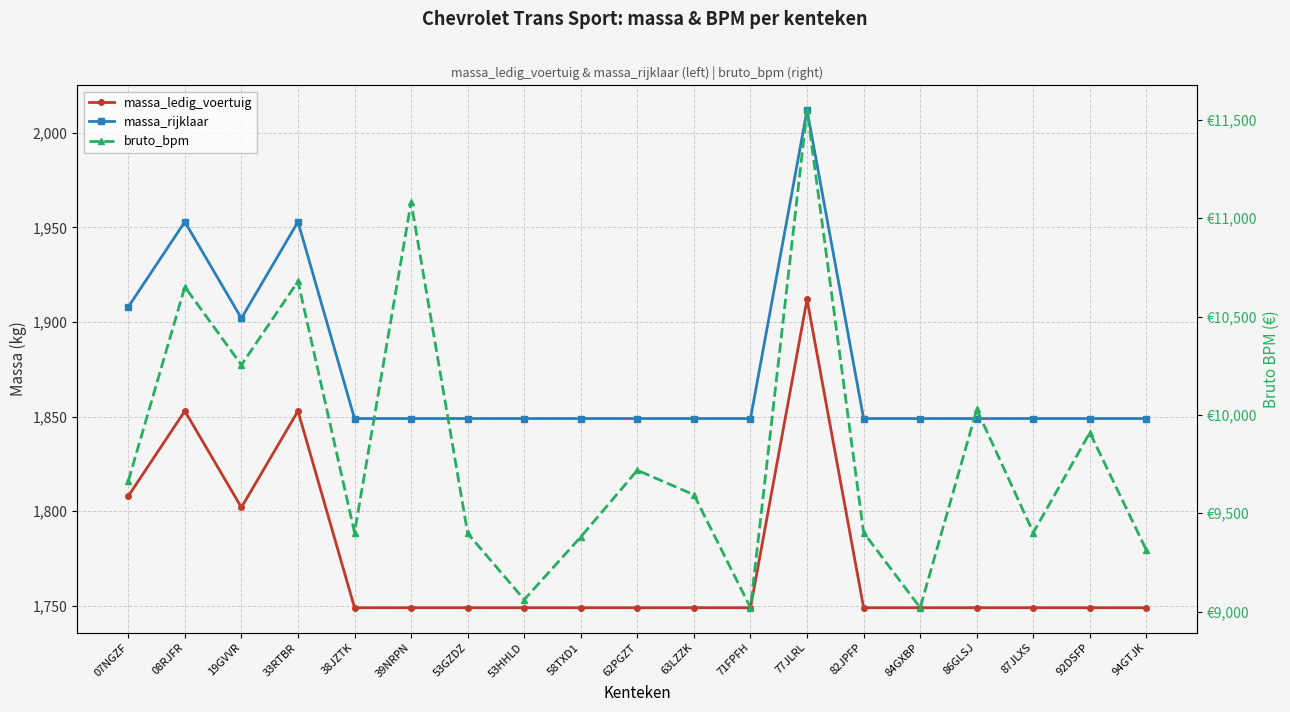

The massa_rijklaar series shows 1849 at 92DSFP. True or false?

True